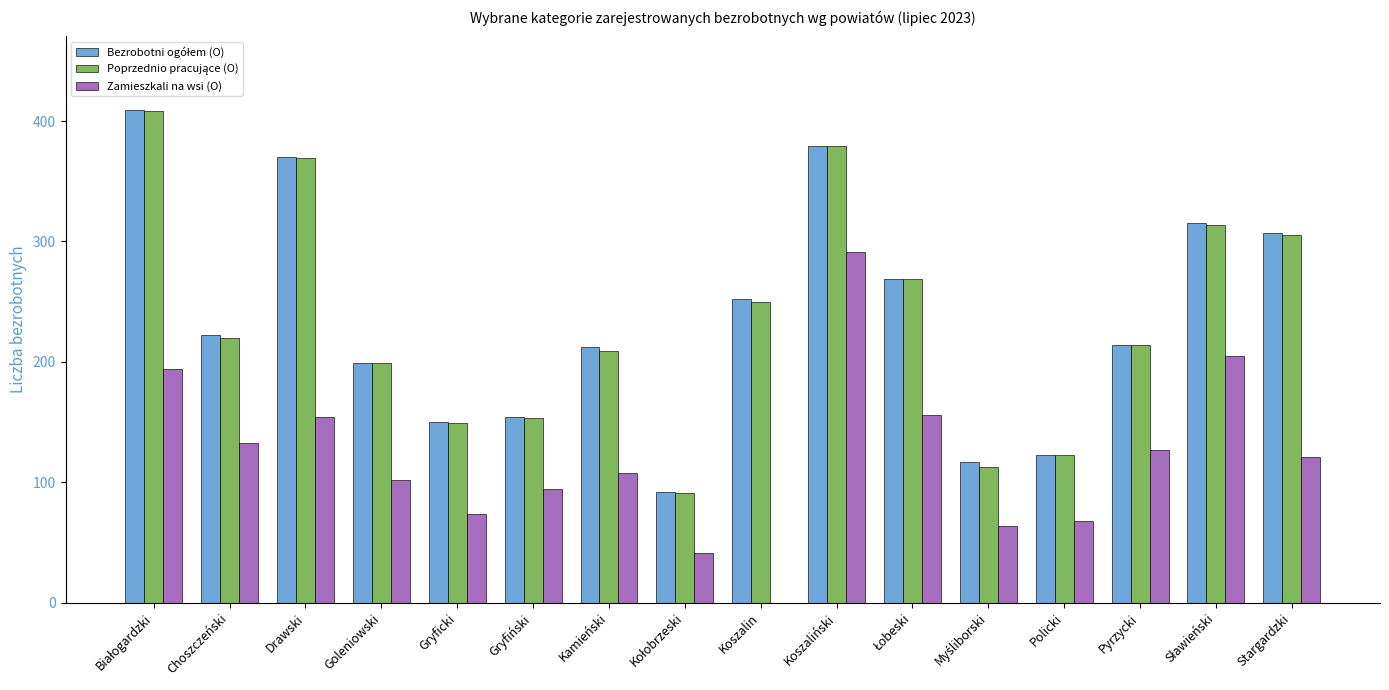

What is the approximate value of Zamieszkali na wsi (O) at Policki?

68